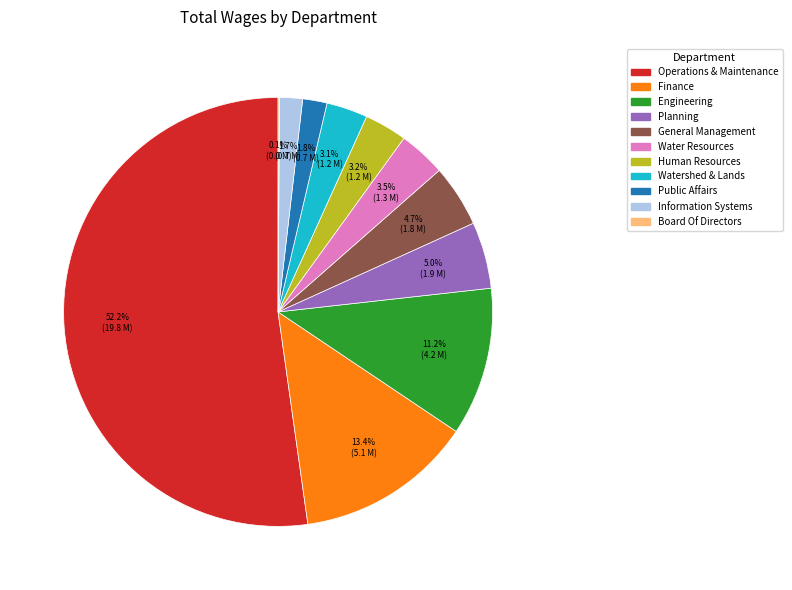

Between Information Systems and Human Resources, which is larger?

Human Resources